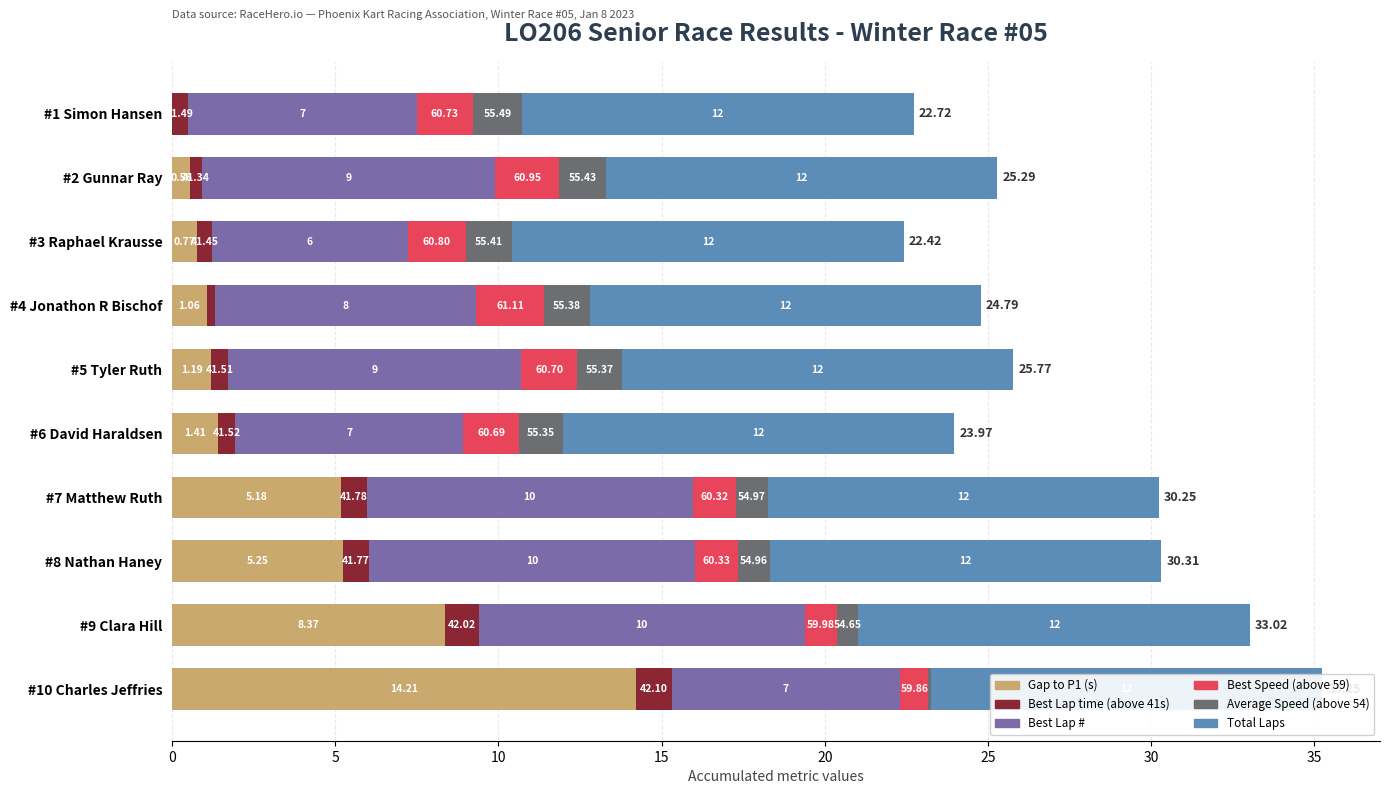

What position from the left is 0?

1